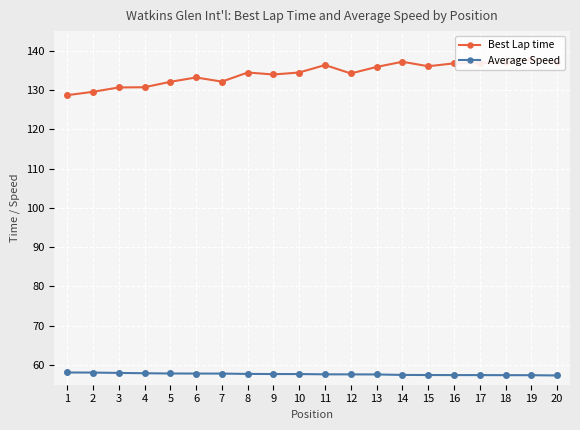

What is the difference between the Average Speed values at 5 and 17?

0.4